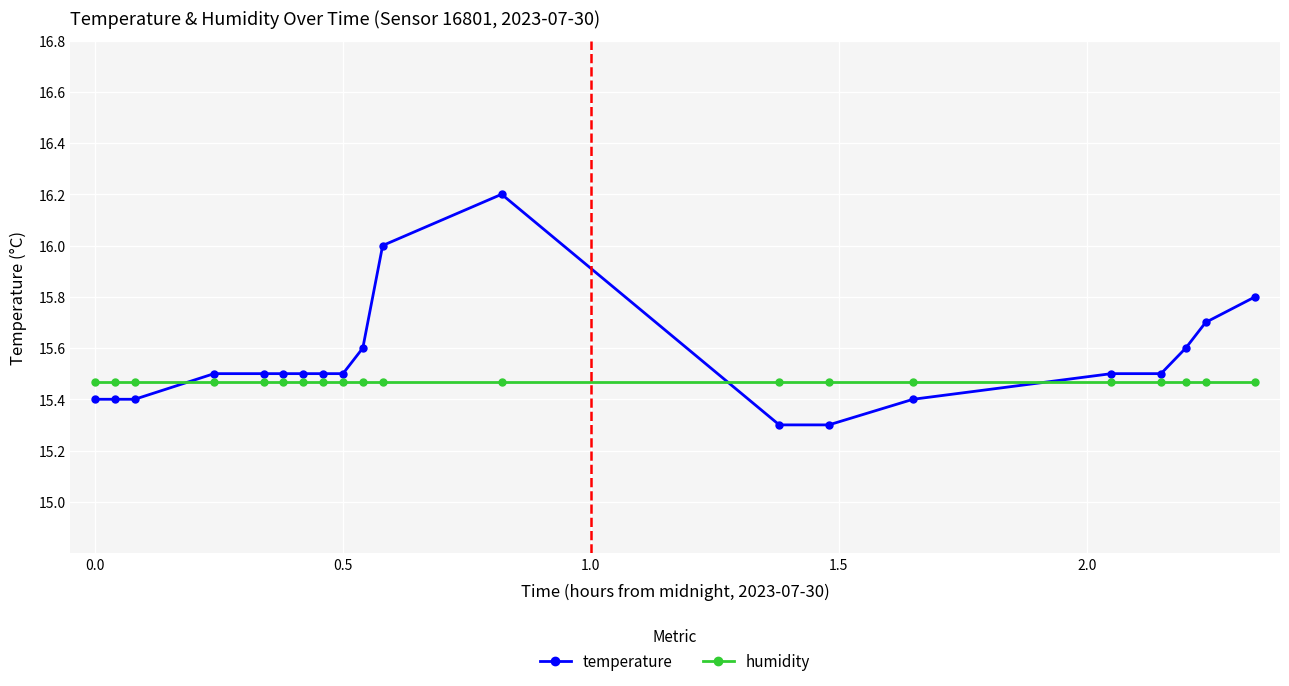

How many data points does each series have?

20